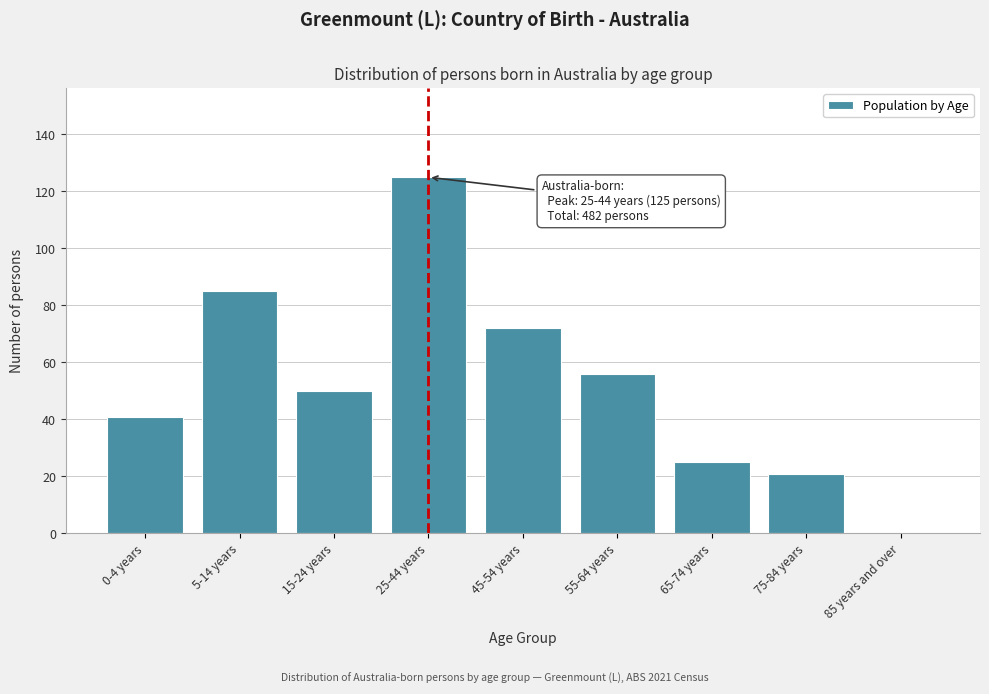

Where is the data nearest to the value 62?

55-64 years